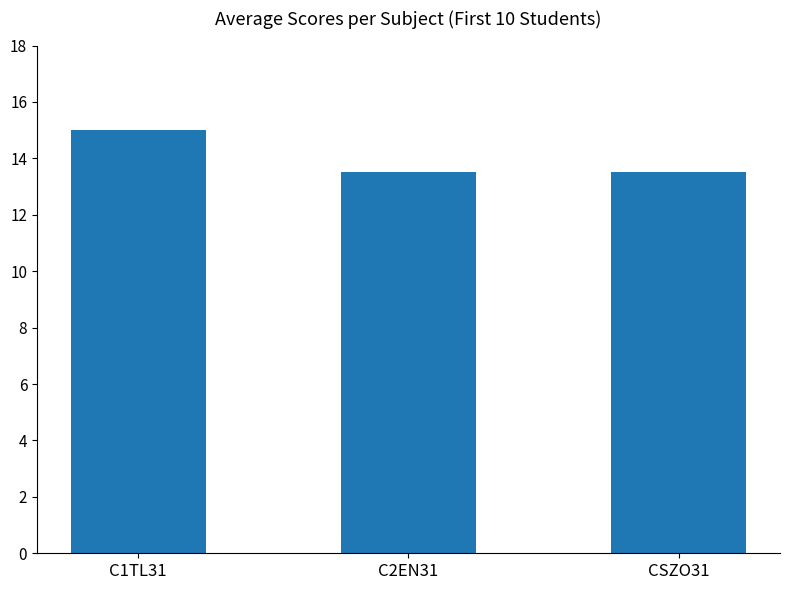

True or false: the data shows 15.0 at C1TL31.

True